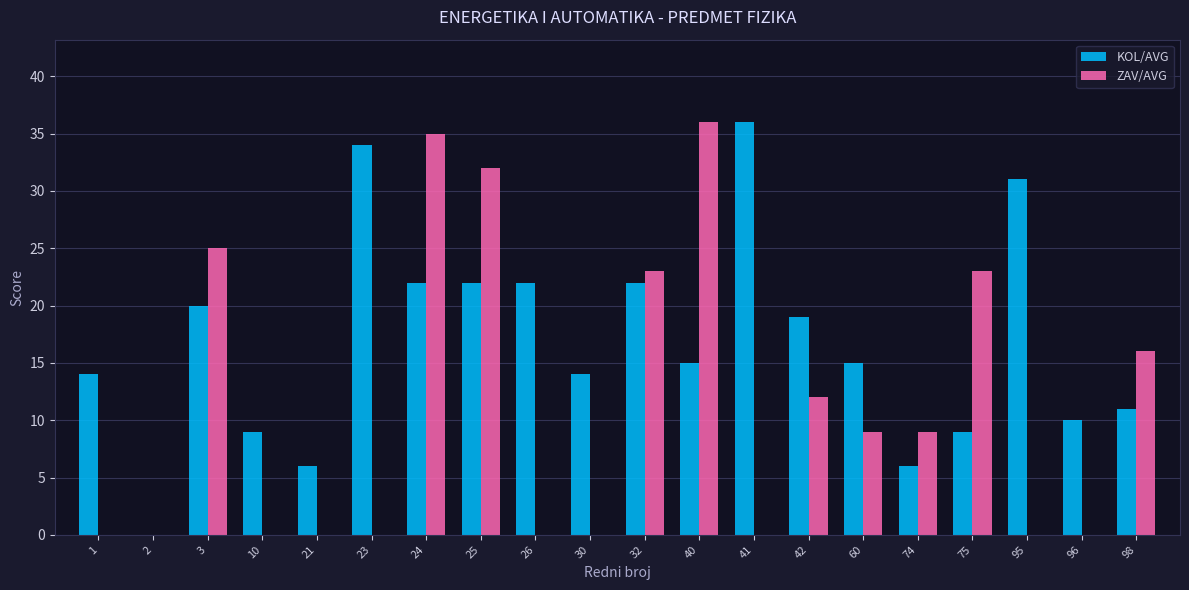

Between 30 and 60, which series saw the biggest shift?

ZAV/AVG